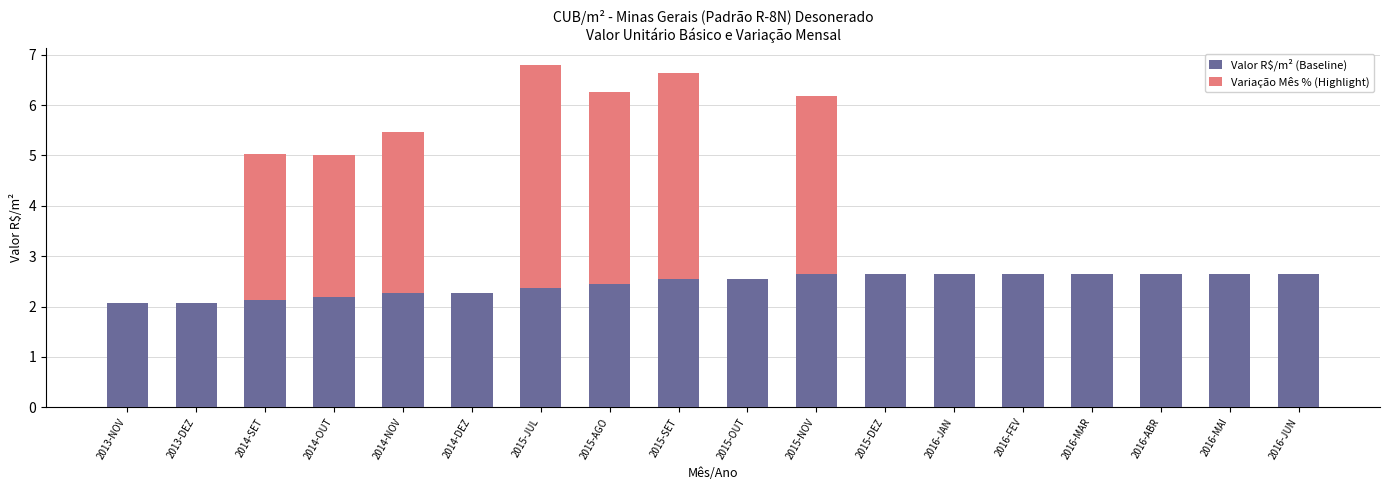

Are the bars horizontal?

No